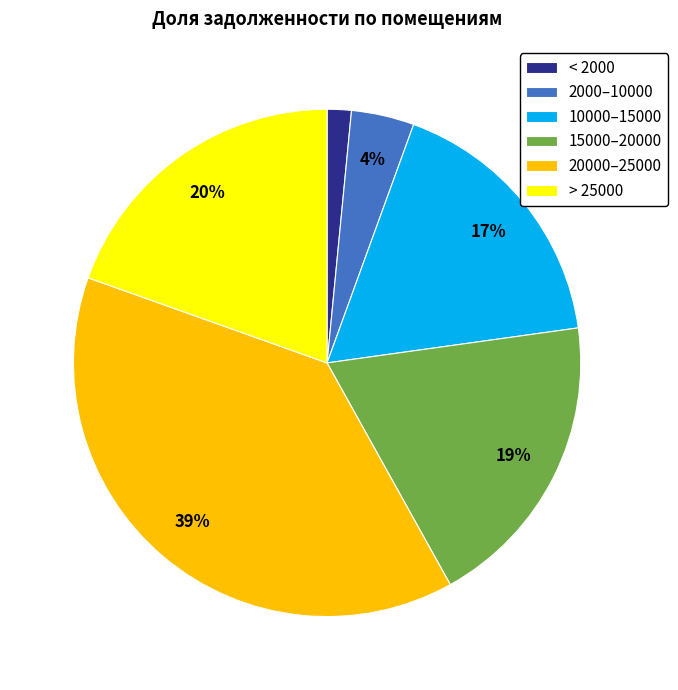

Which has a higher value, 10000–15000 or 20000–25000?

20000–25000